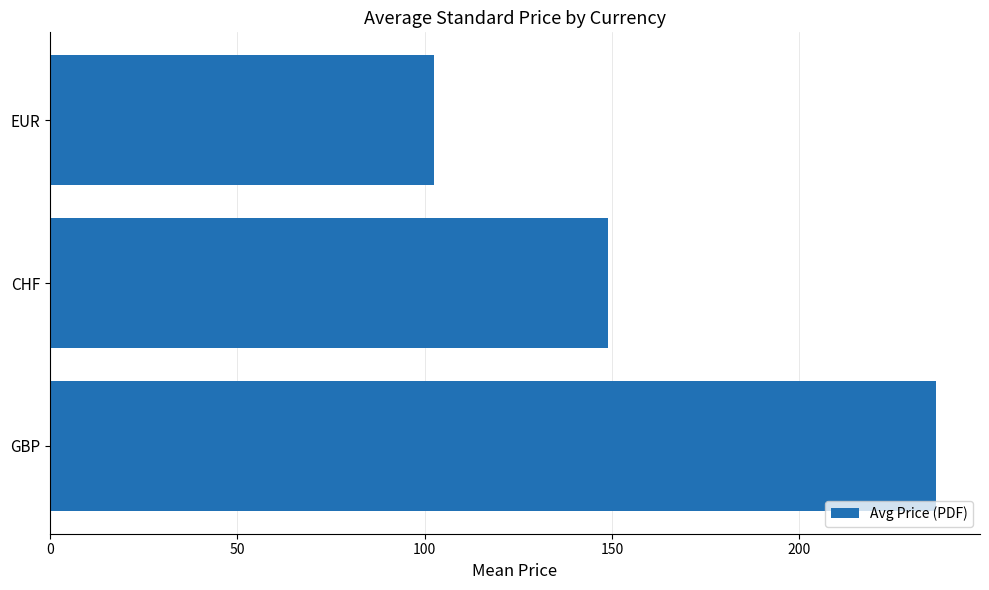

How many categories are shown in the chart?

3